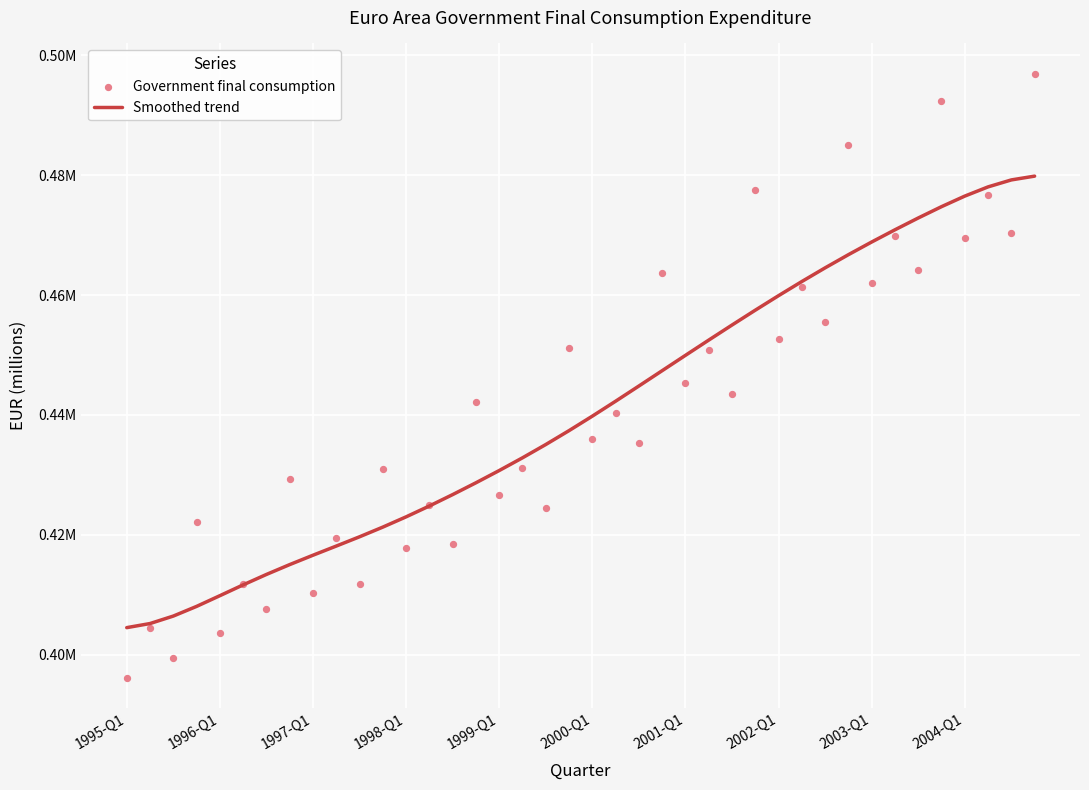

Which series reaches the minimum Y coordinate?

Government final consumption